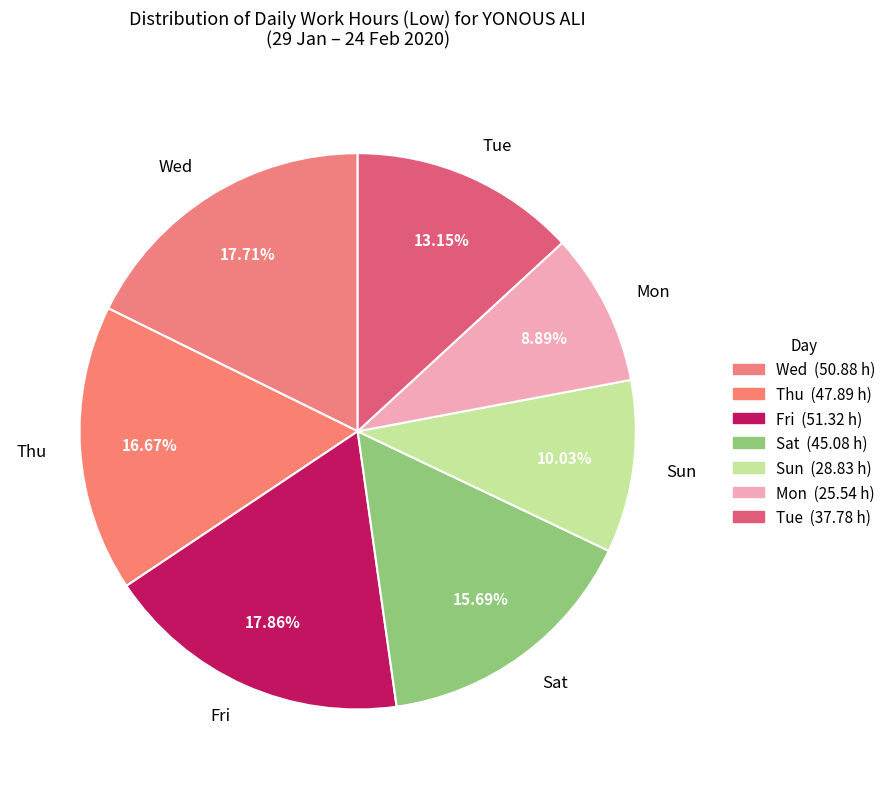

Is there any slice that represents more than half of the pie?

No